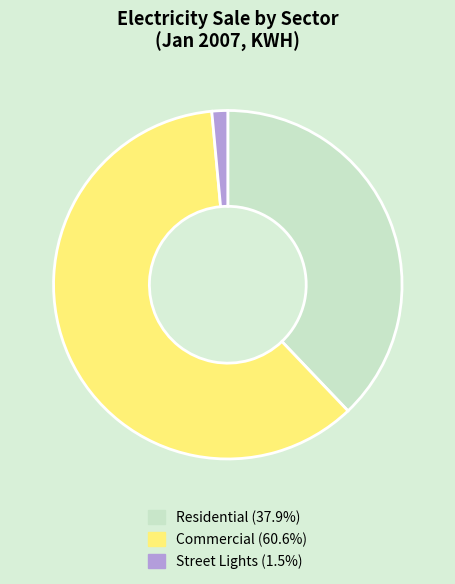

Do Street Lights (1.5%) and Residential (37.9%) together represent more than half of the pie?

No